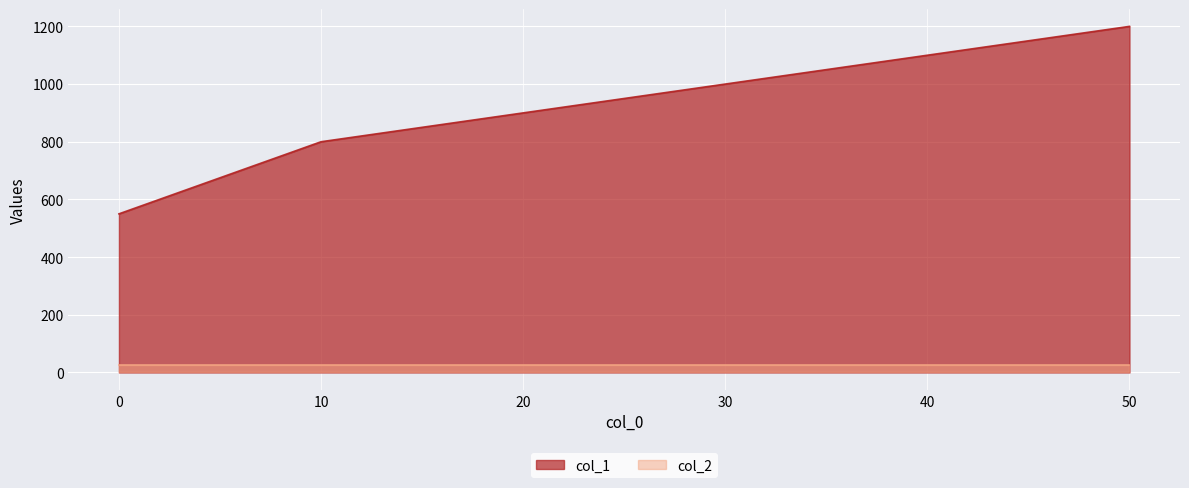

Reading left to right, what are all the values shown in this chart?

0.0=550	10.0=800	50.0=1200